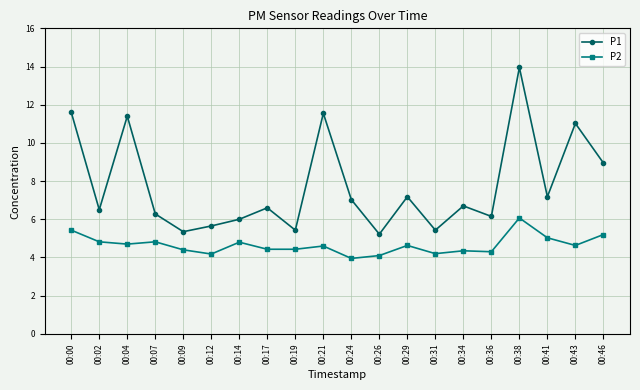

Is it true that P2 equals 4.2 at 00:31?

True